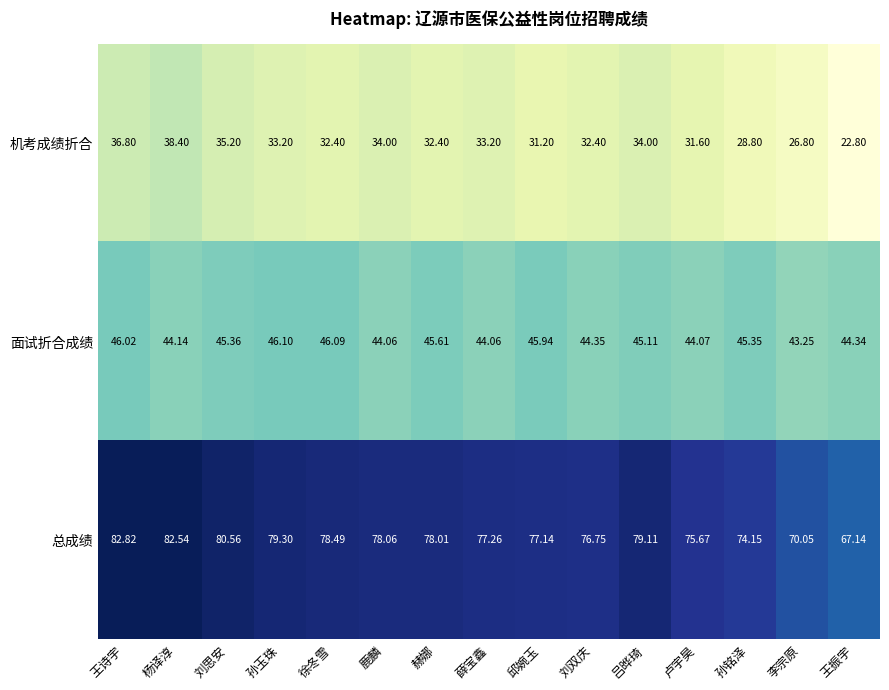

At which category is the sum across all series the highest?

王诗宇